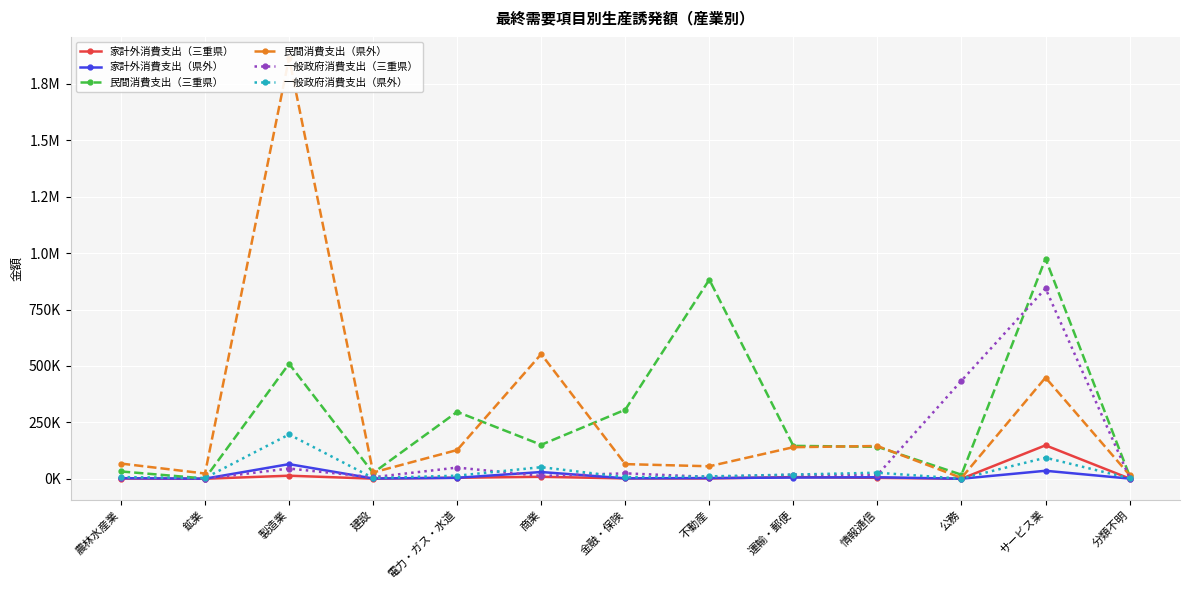

How many lines are shown in the chart?

6